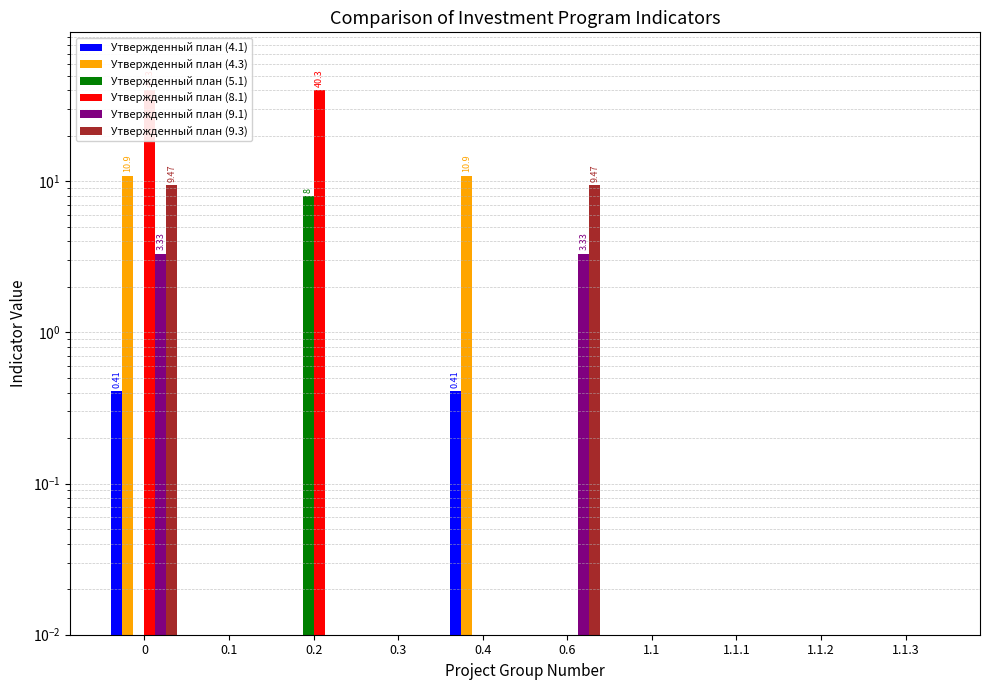

What position from the left is 1.1.3?

10